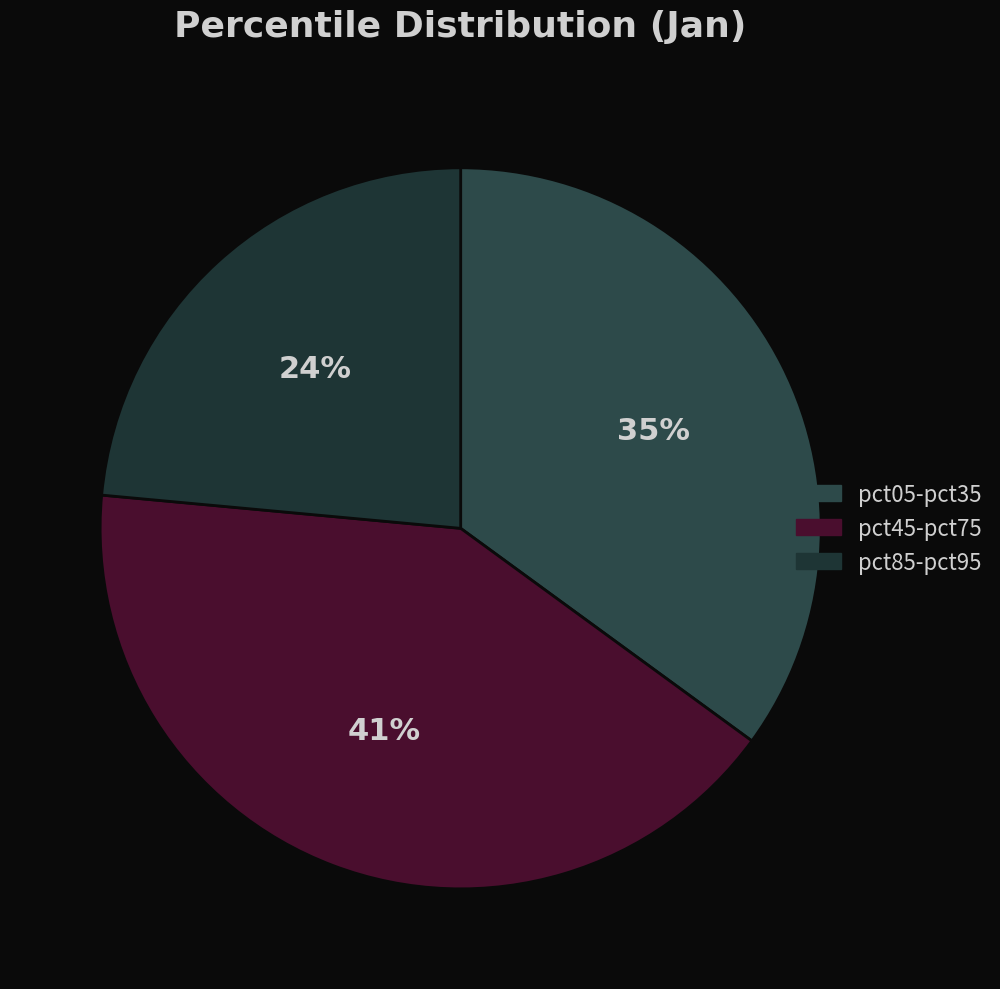

Is there a majority slice in this chart?

No